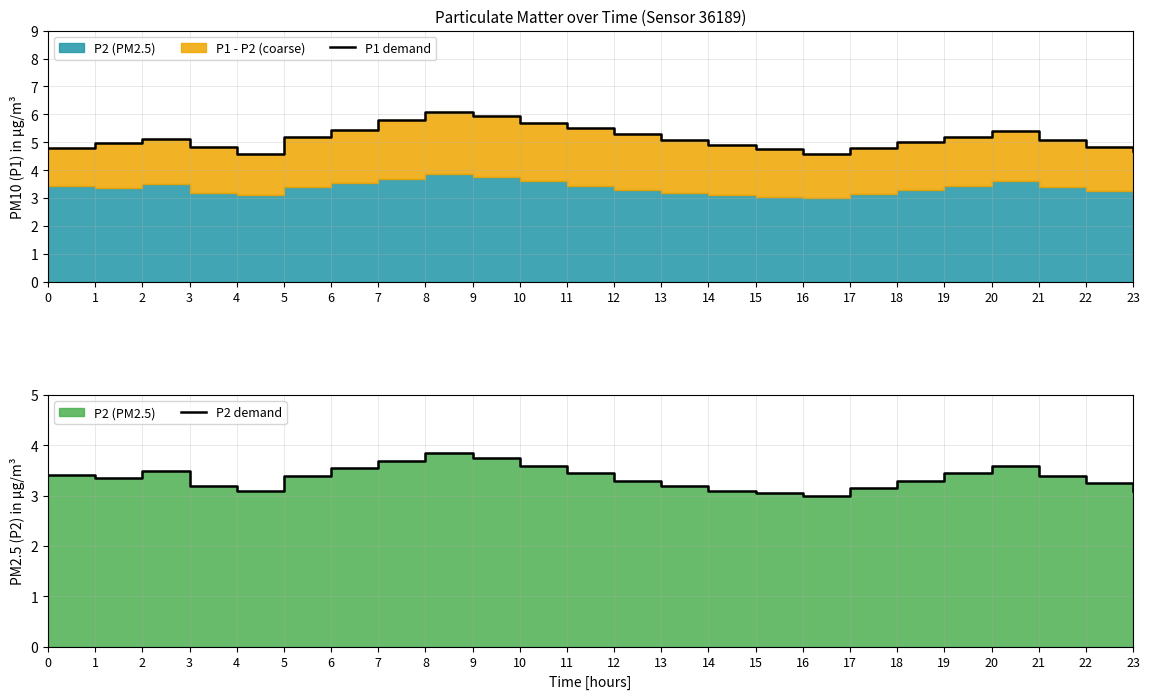

True or false: P2 demand and P1 demand intersect in this chart.

False